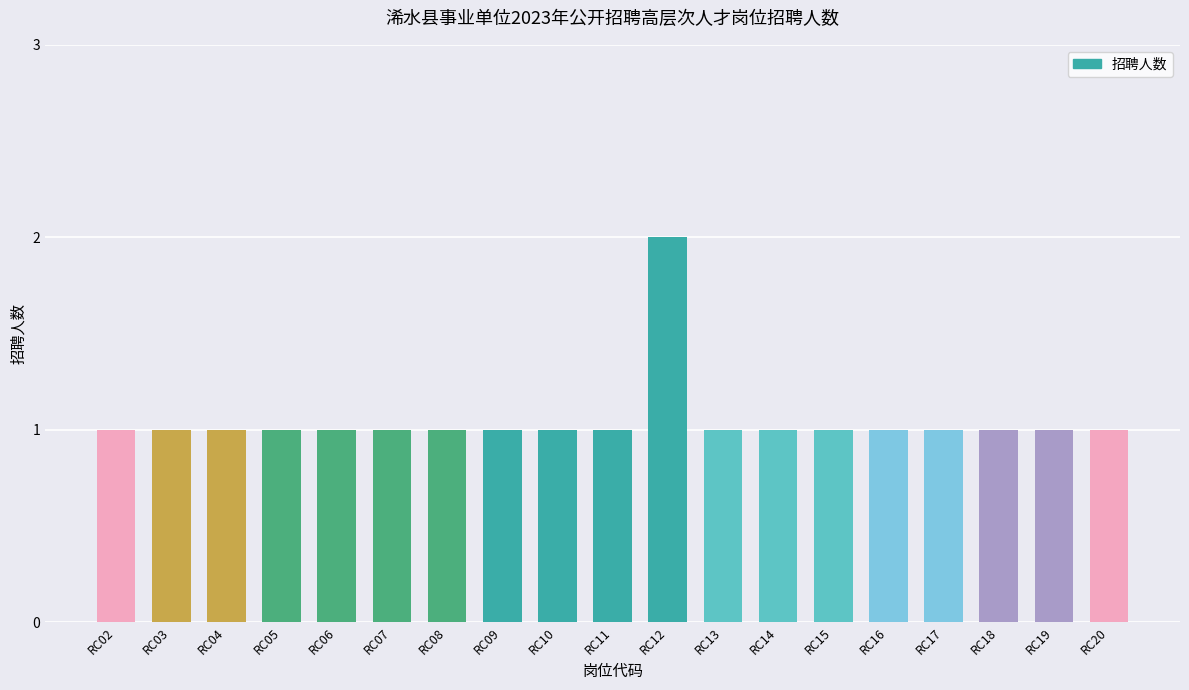

Read the value at RC20.

1